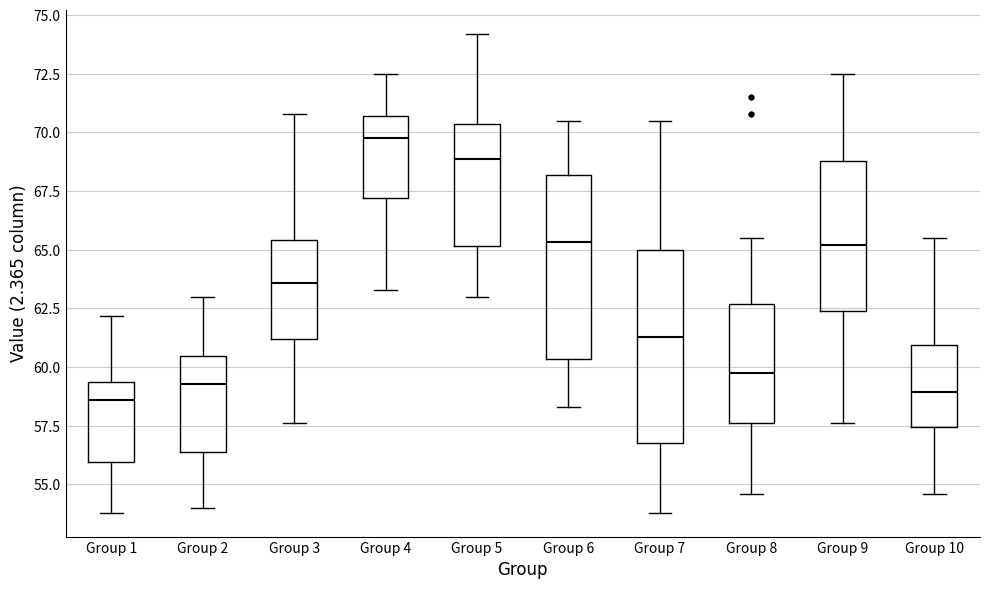

Where does the upper whisker of the box for Group 2 end on the y-axis? The values are not printed on the chart, so give them approximately, as read against the axis.

63.0